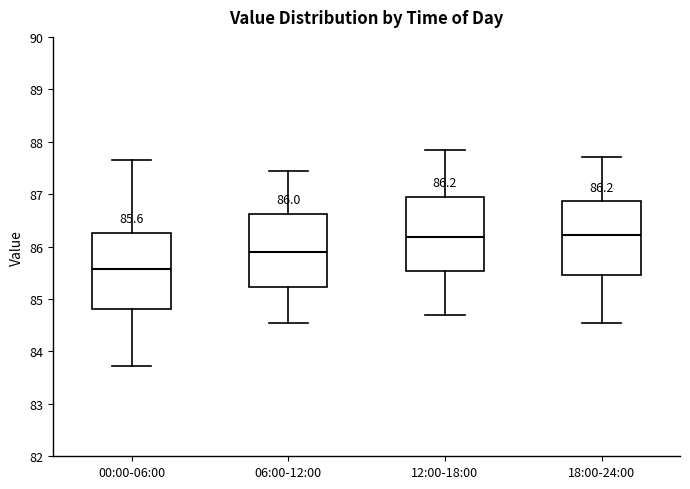

Which box has the lowest median line?

00:00-06:00